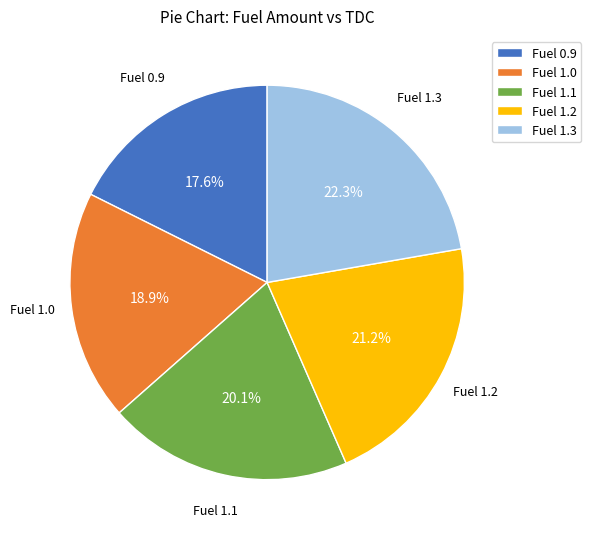

Is there any slice that represents more than half of the pie?

No